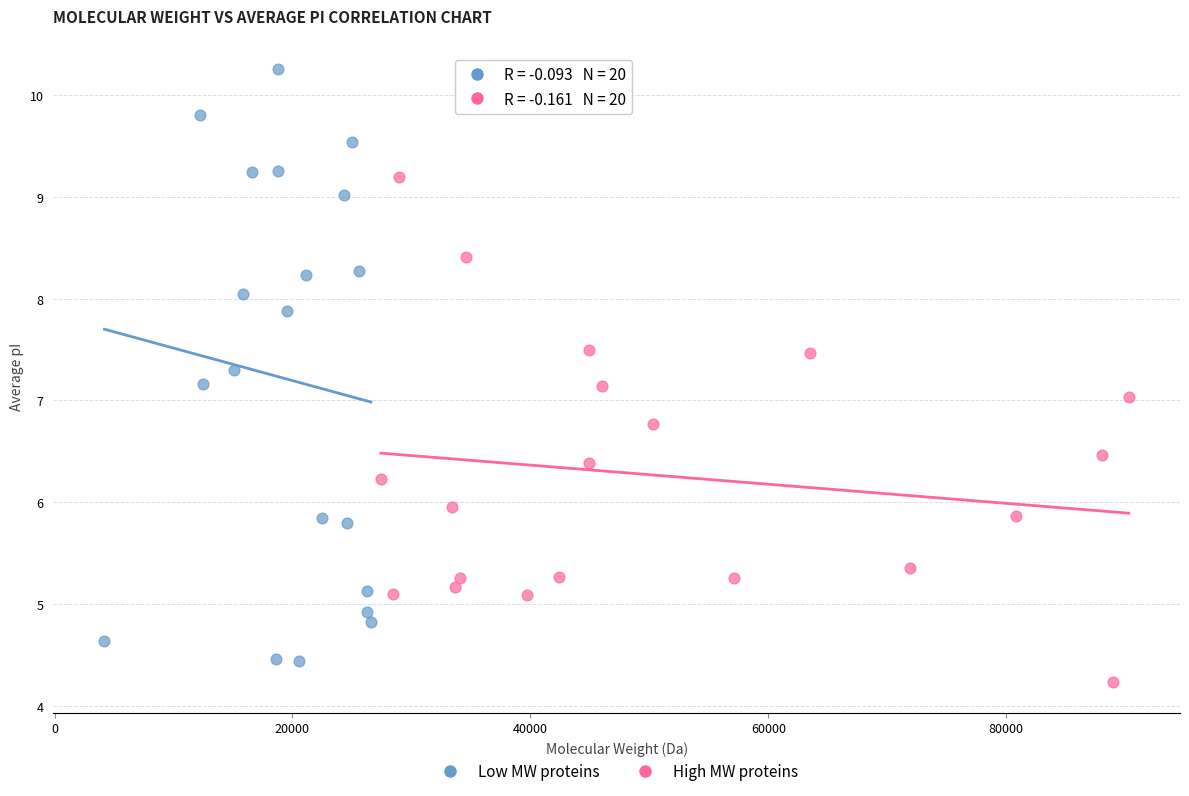

Which series has the largest Y range (max minus min)?

Low MW proteins